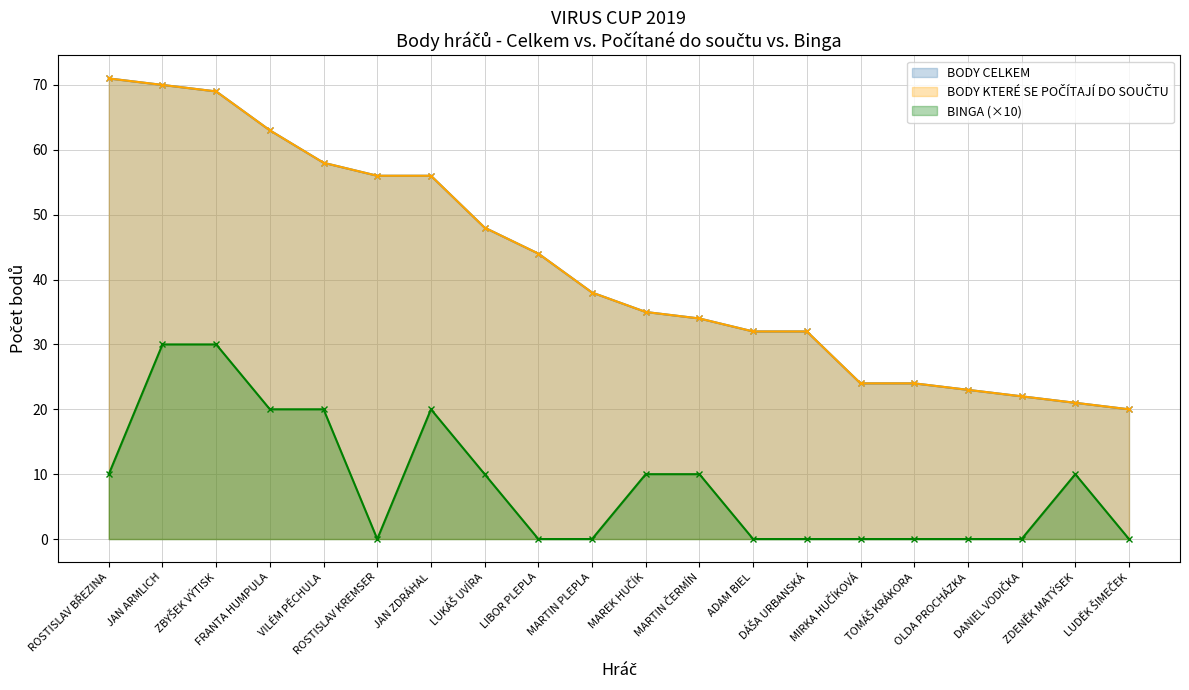

True or false: BINGA and BODY CELKEM cross at least once.

False